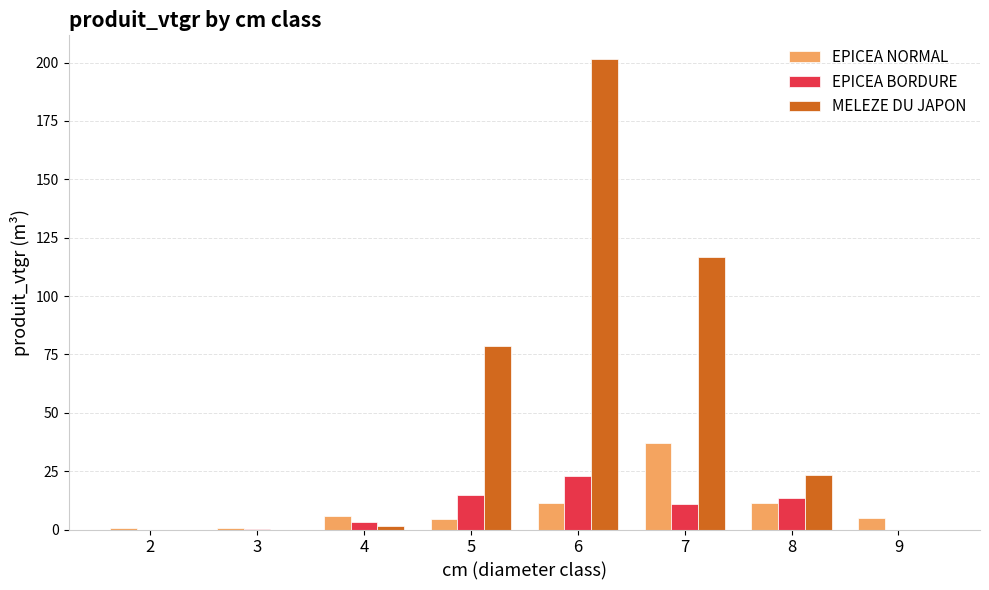

What is the greatest value displayed?

201.6